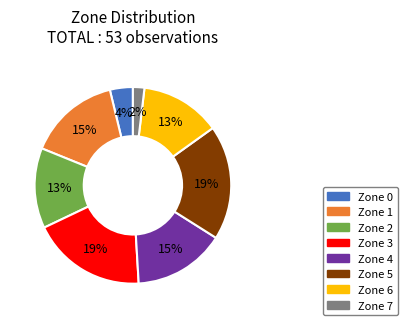

Between Zone 1 and Zone 2, which is larger?

Zone 1